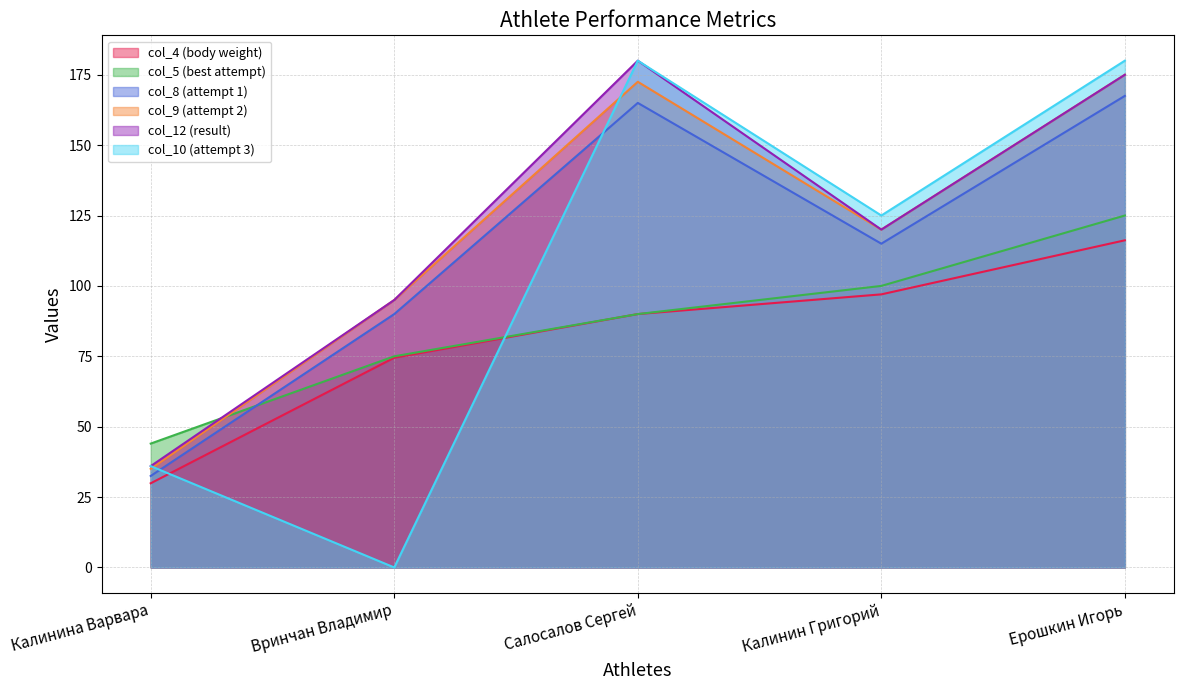

Which label corresponds to the smallest value in the chart?

Вринчан Владимир